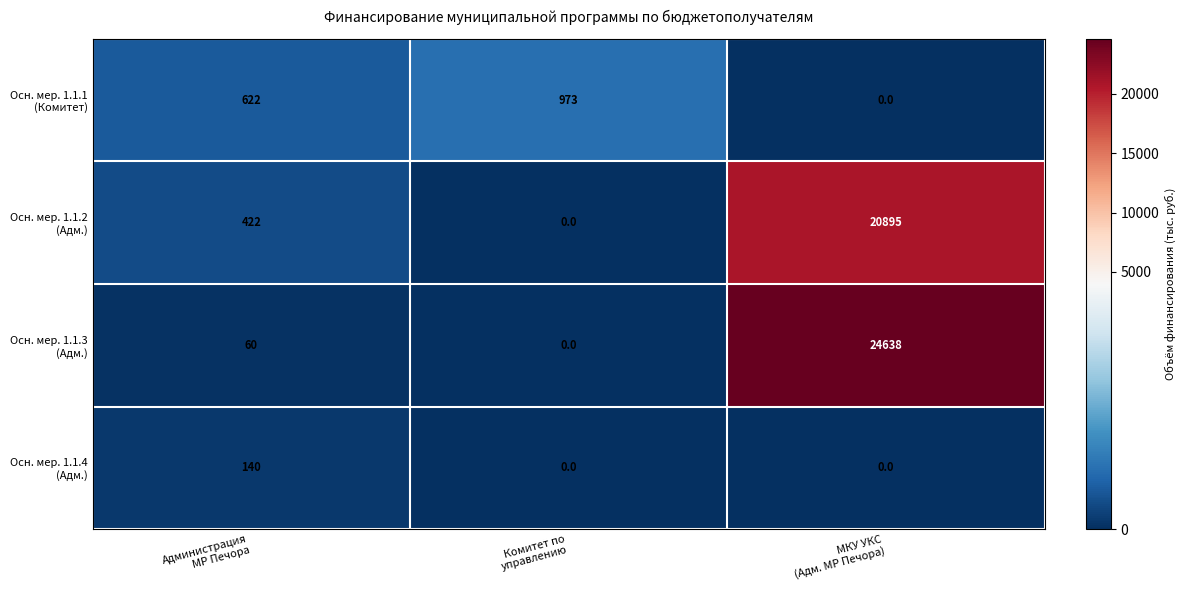

What is the difference between the highest and lowest values at МКУ УКС
(Адм. МР Печора)?

24638